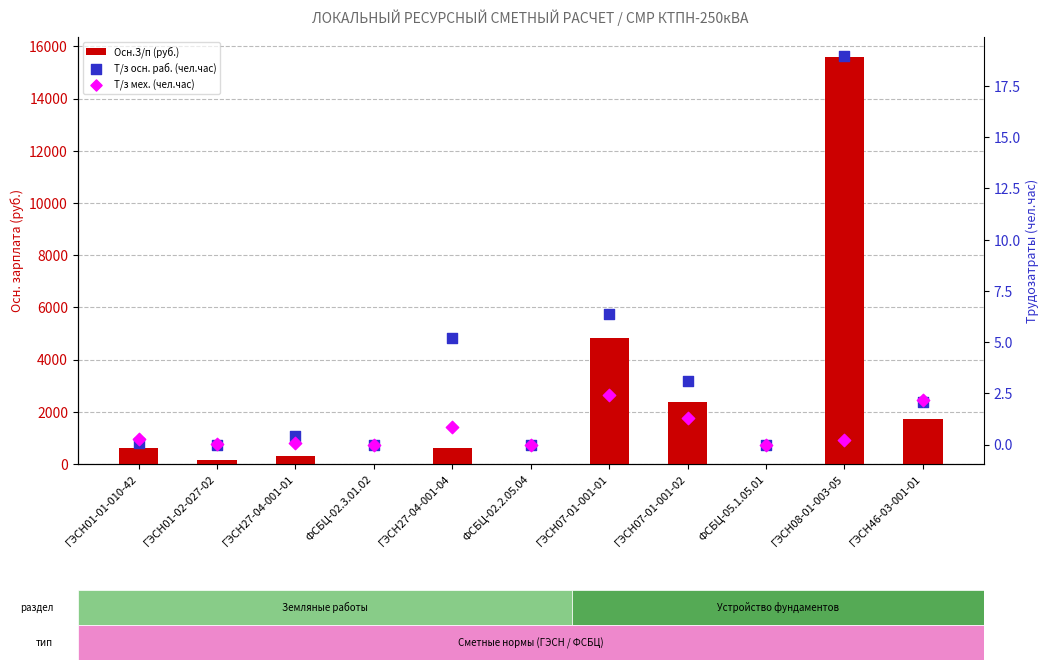

Which series has the widest spread of Y values?

Осн.З/п (руб.)